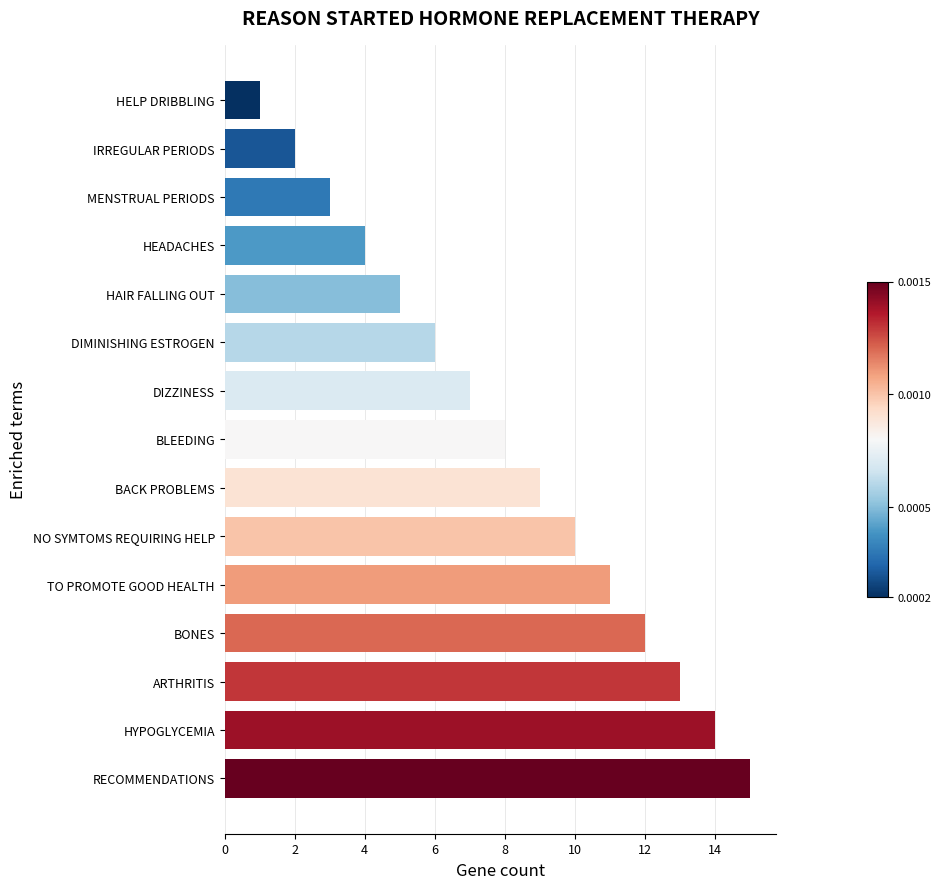

What is the sum of all values?

120